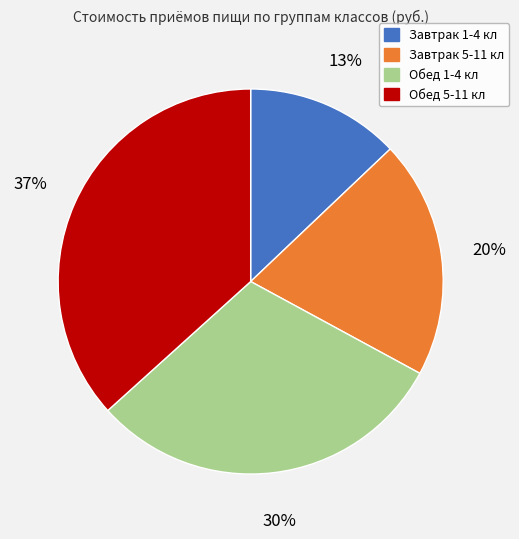

Which slice is the largest?

Обед 5-11 кл